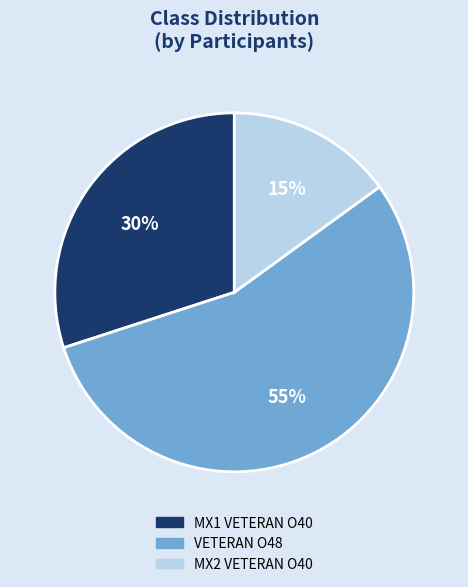

What is the ratio of the value at MX1 VETERAN O40 to the value at MX2 VETERAN O40?

2.0